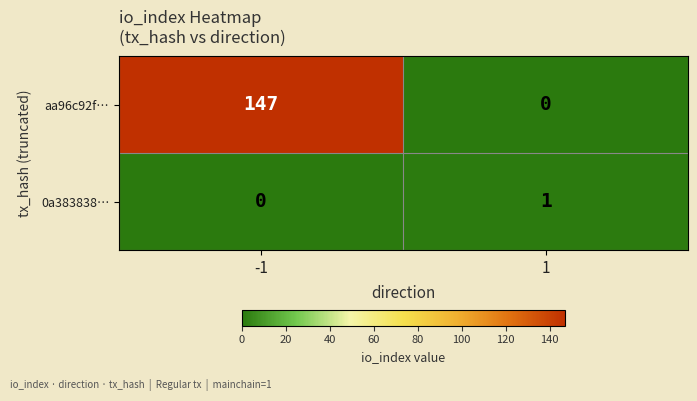

Reading left to right, list all the values displayed in this chart.

aa96c92f…: 147	0
0a383838…: 0	1